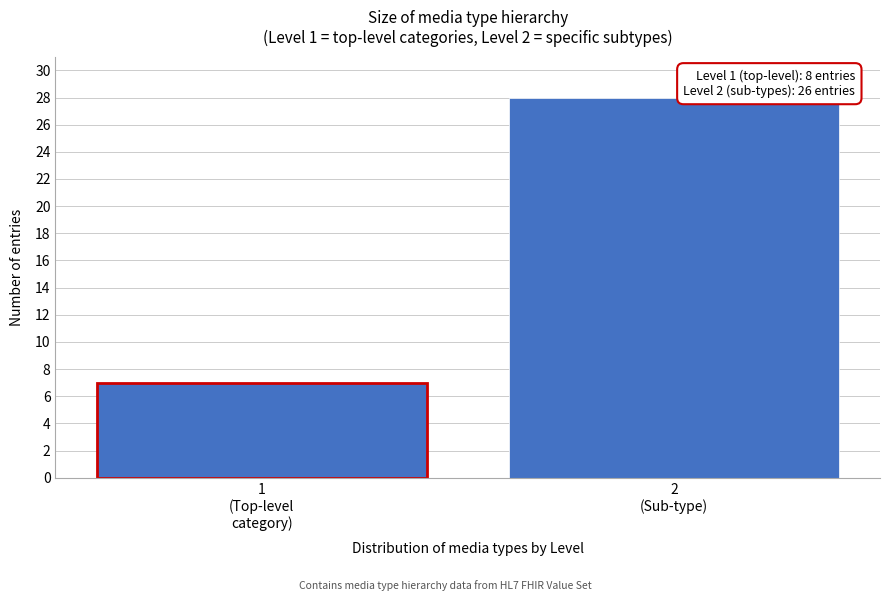

Reading left to right, what are all the values shown in this chart?

7	28